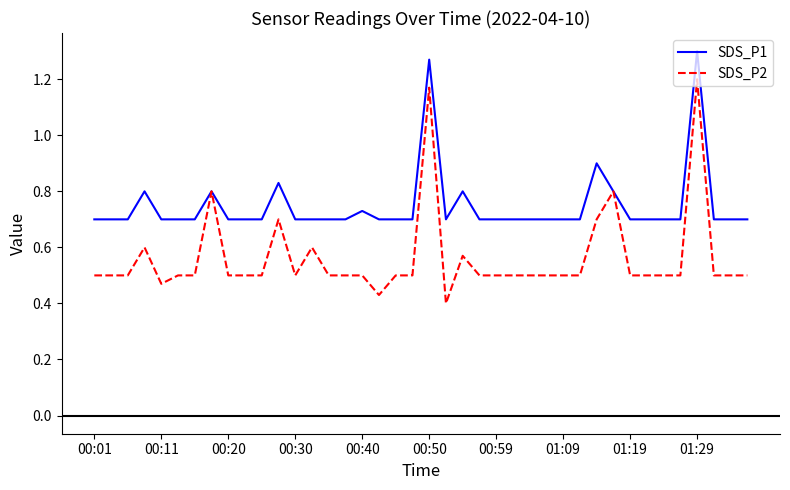

Which series has the widest spread of values?

SDS_P2